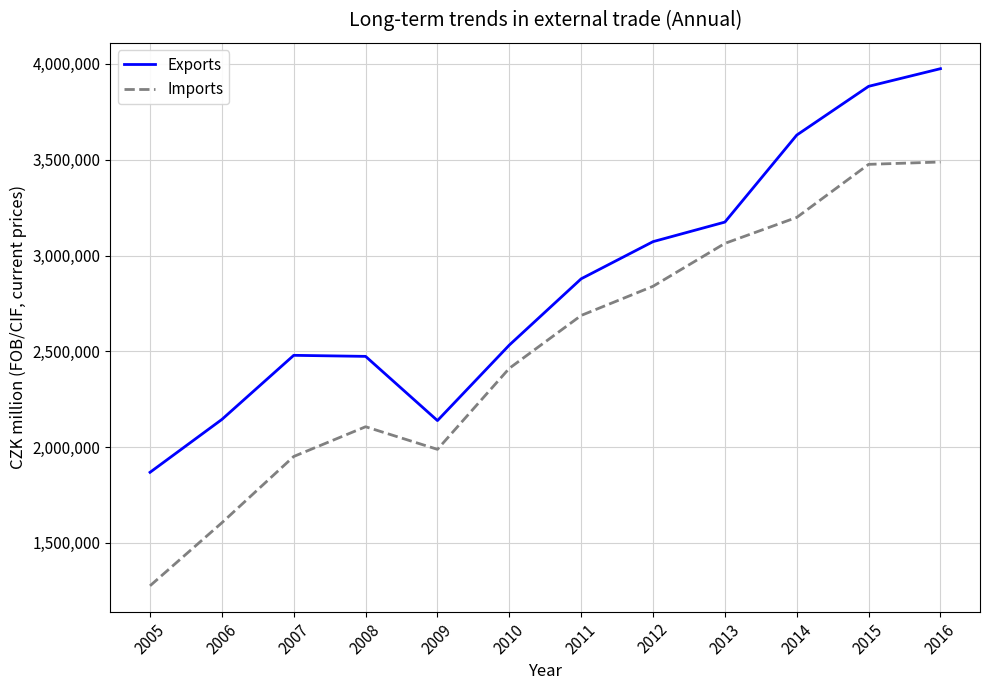

At 2011, list the series in order from smallest to largest.

Imports, Exports